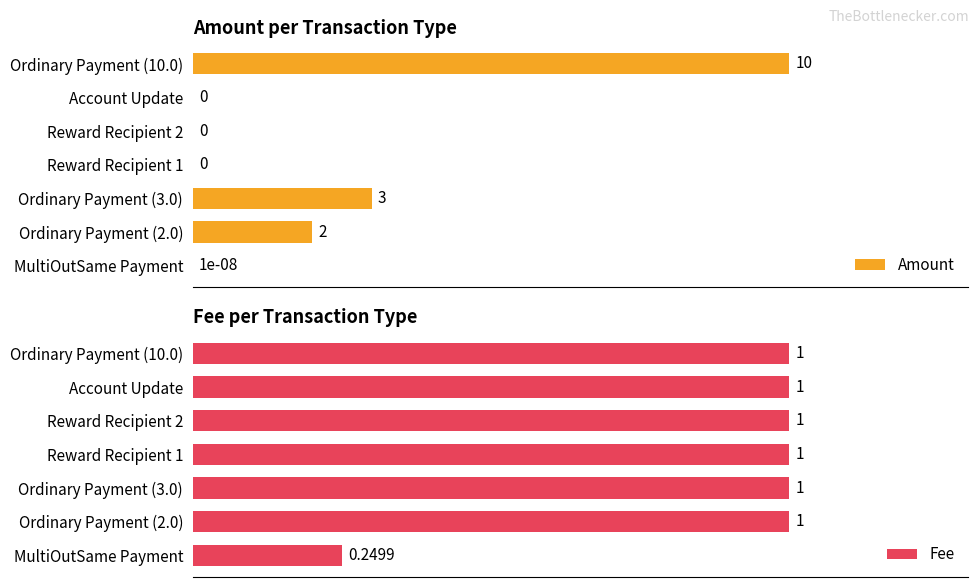

At which label does Amount reach its peak?

Ordinary Payment (10.0)